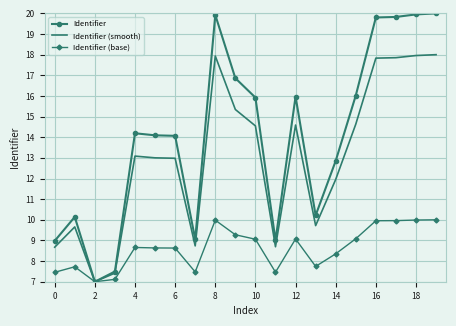

Which series has the largest total across all categories?

Identifier